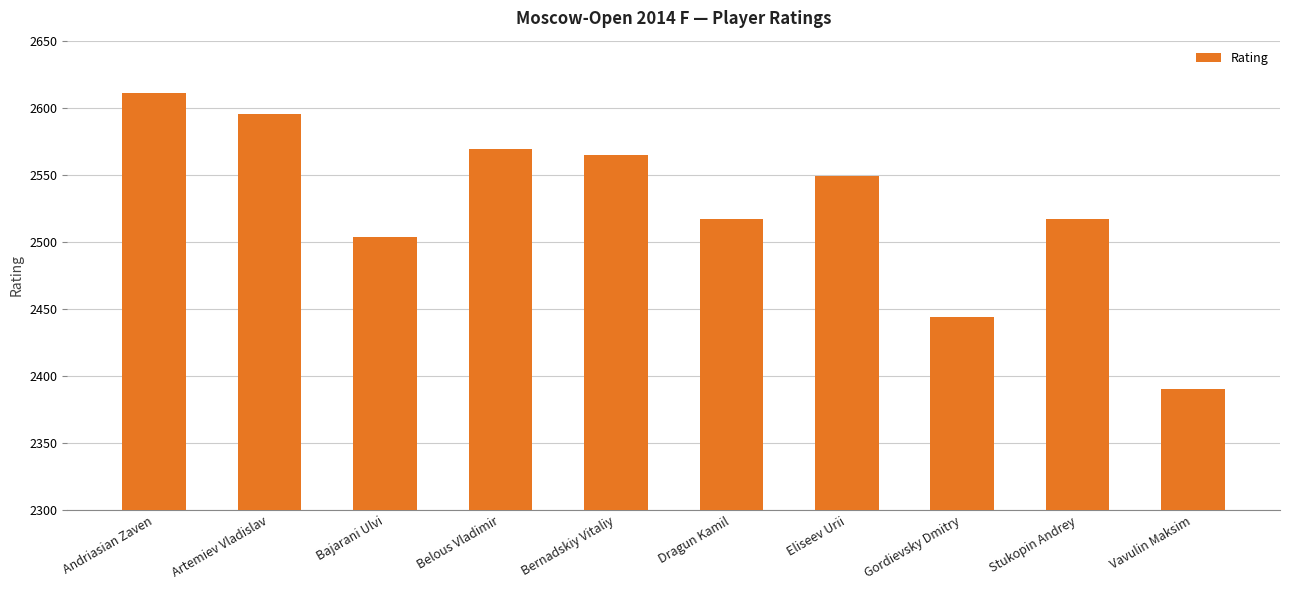

What is the sum of the values at Dragun Kamil and Andriasian Zaven?

5128